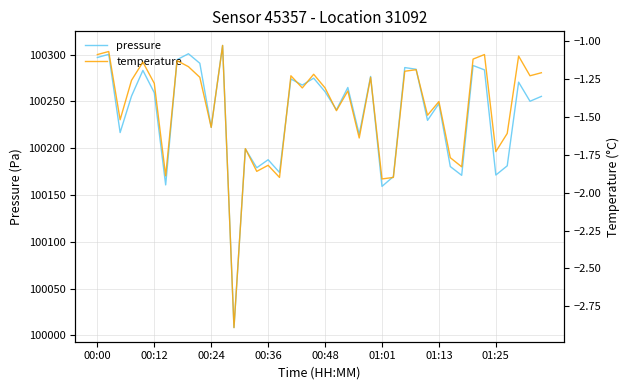

Which series has the largest total across all categories?

pressure